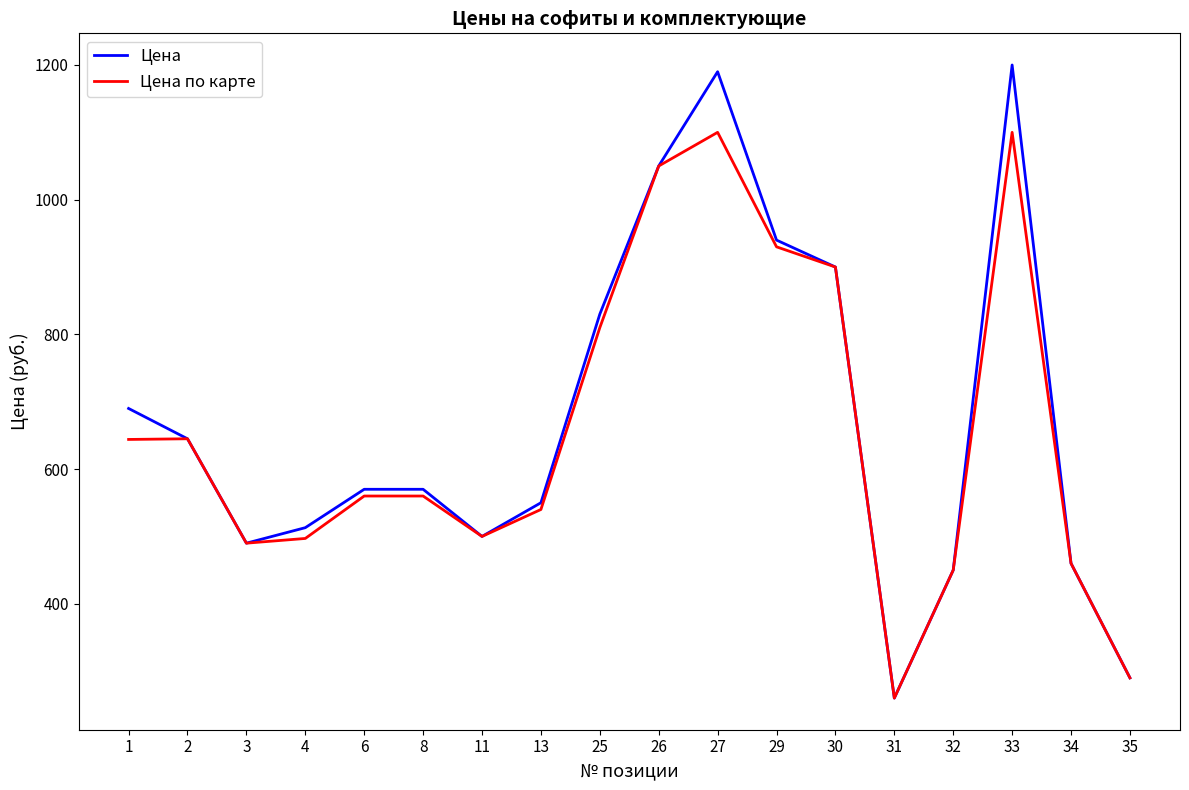

Is it true that Цена по карте equals 357 at 31?

False